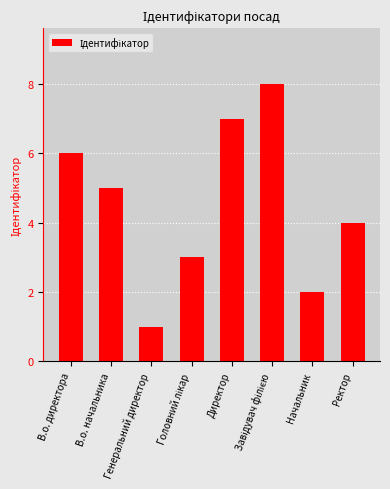

How many series are shown in this chart?

1